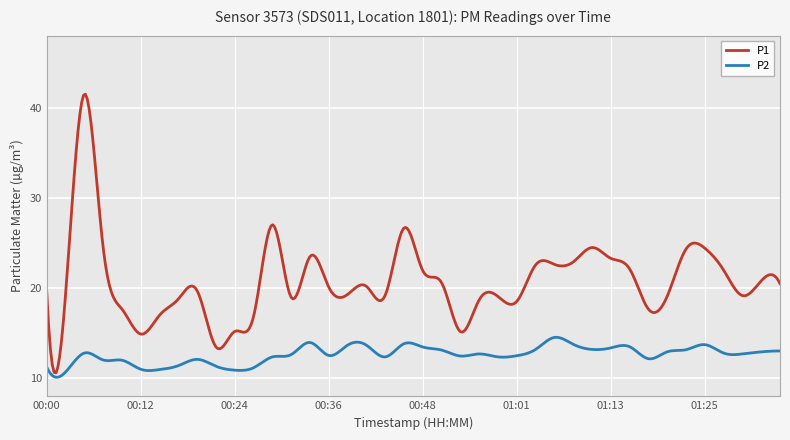

At how many categories does at least one series exceed 31?

1